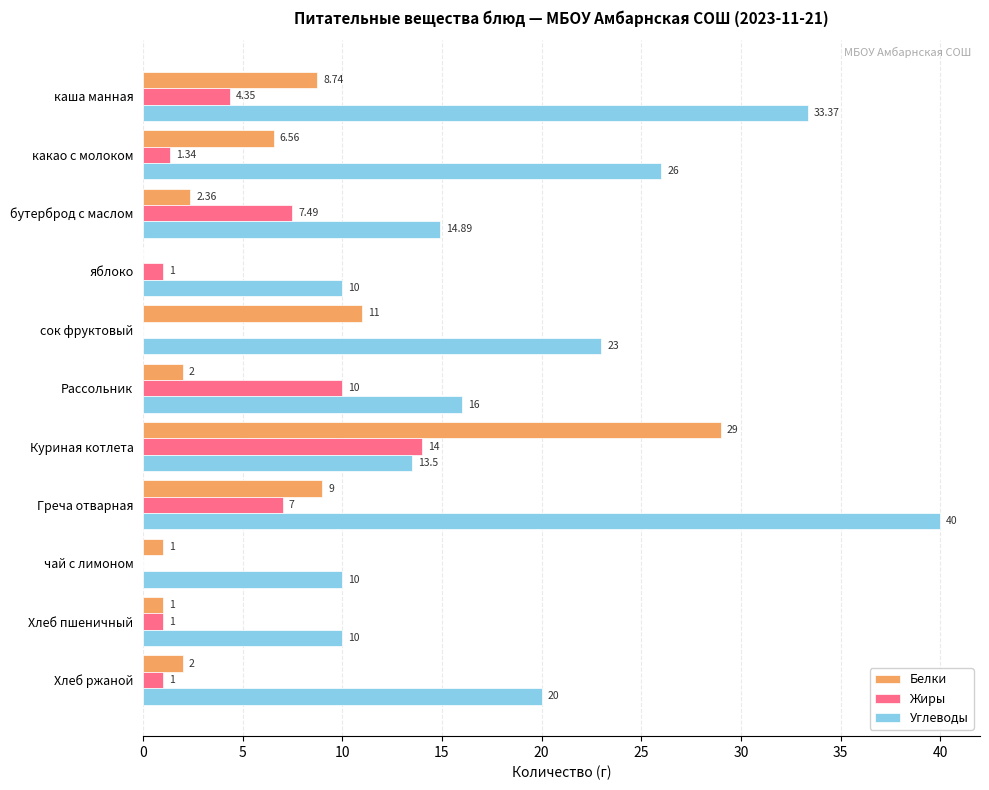

What is the sum of the Белки values at Хлеб пшеничный and Рассольник?

3.0